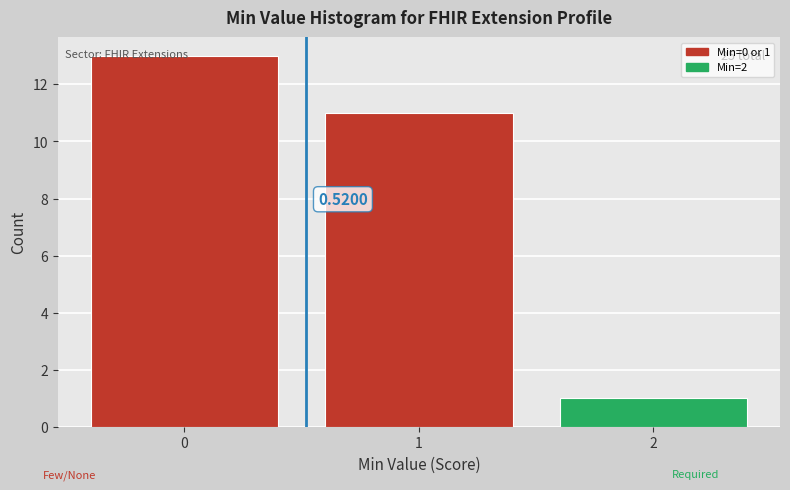

Over which range of the x-axis is the bar tallest?

-0.5 to 0.5